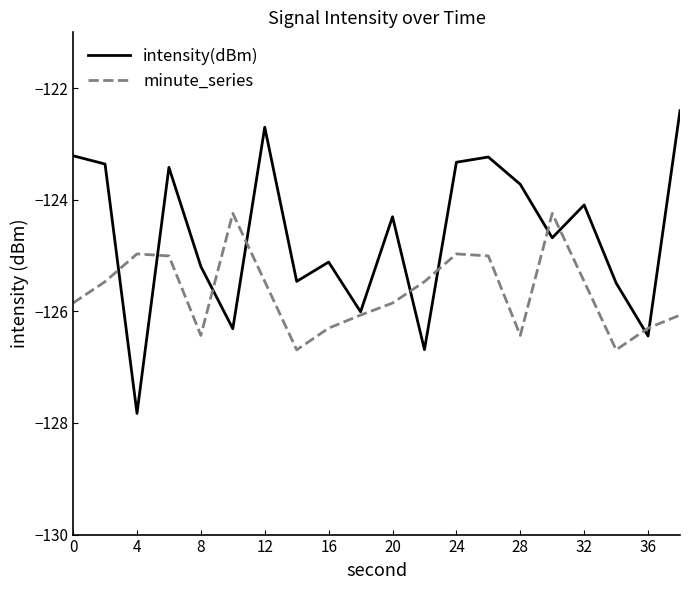

What is the maximum value shown in the chart?

-122.4